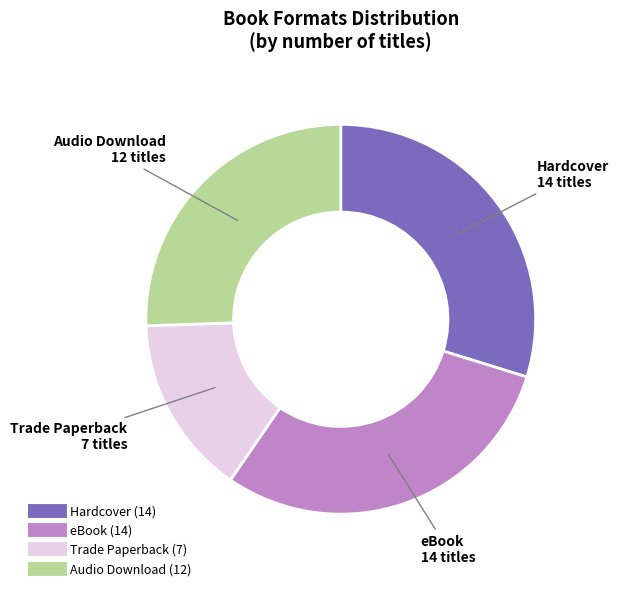

True or false: Hardcover accounts for 23% of the total.

False